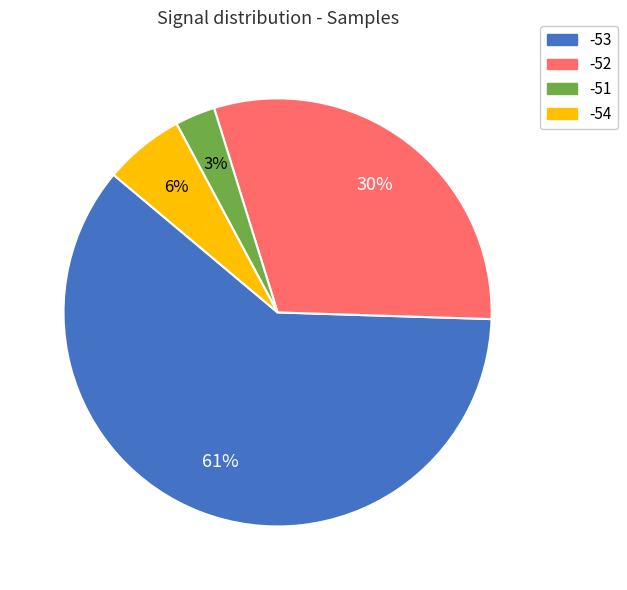

To the nearest percent, what is the average slice percentage?

25%